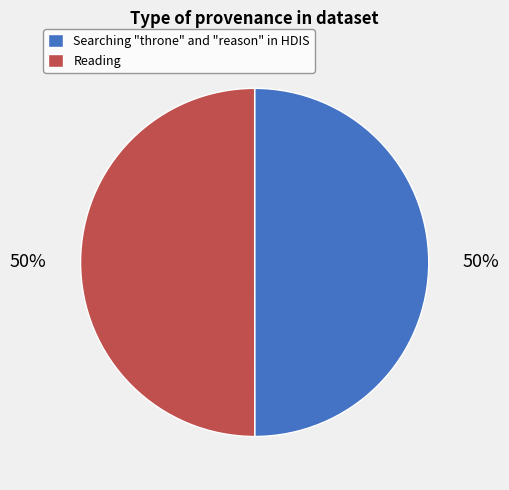

To the nearest percent, what percentage of the pie is Reading?

50%